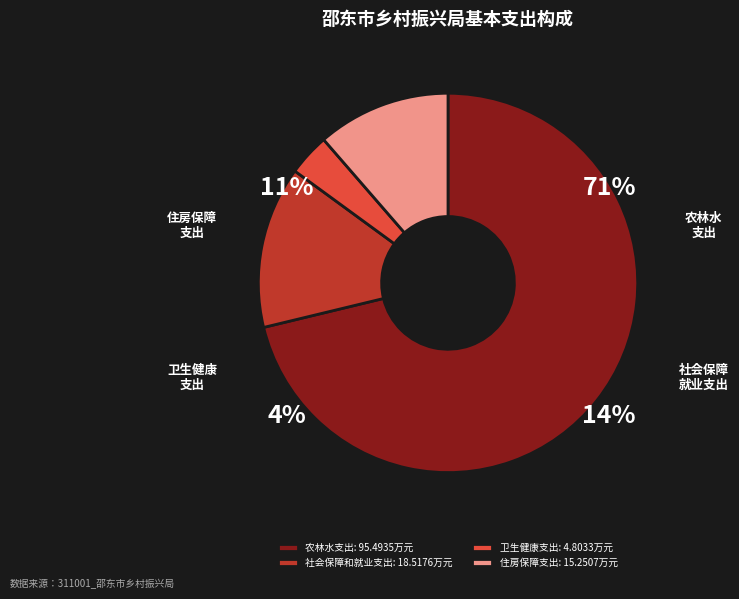

Rank the categories by value from highest to lowest.

农林水支出, 社会保障和就业支出, 住房保障支出, 卫生健康支出